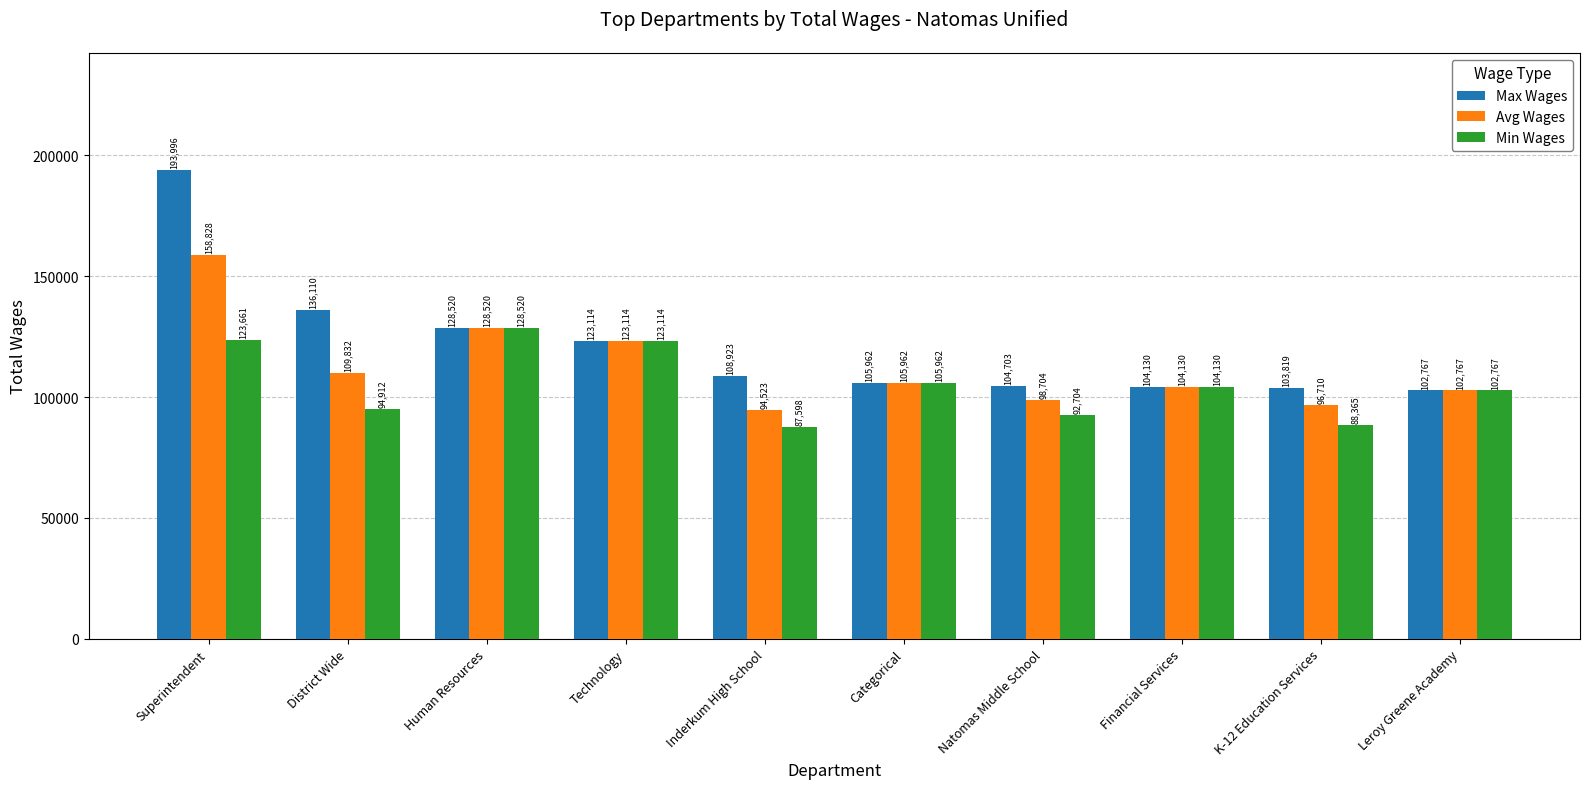

Read the Min Wages value at Superintendent.

123661.0